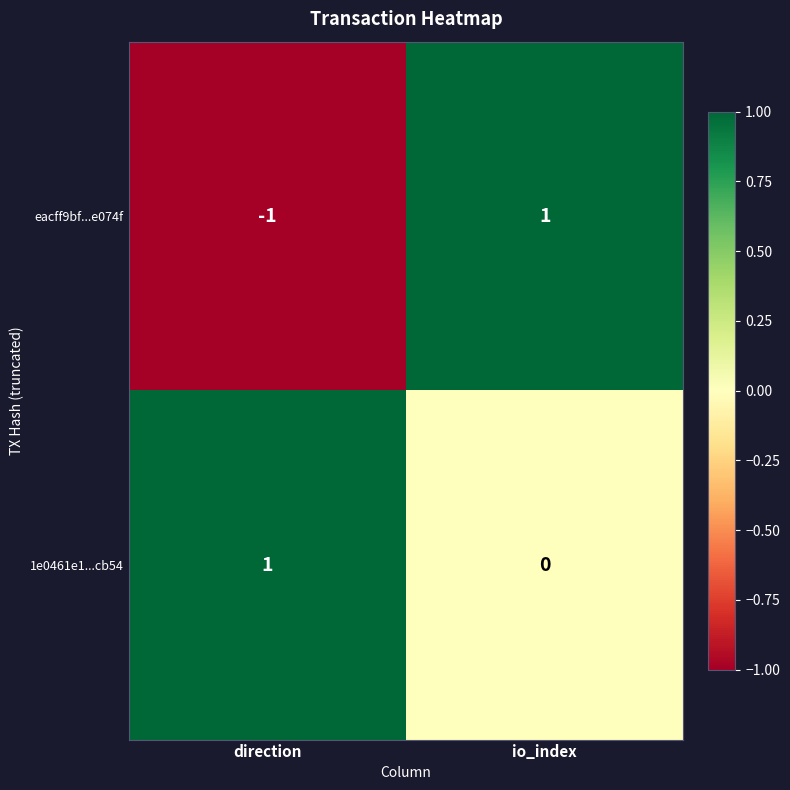

Which category has the lowest value across all series?

direction